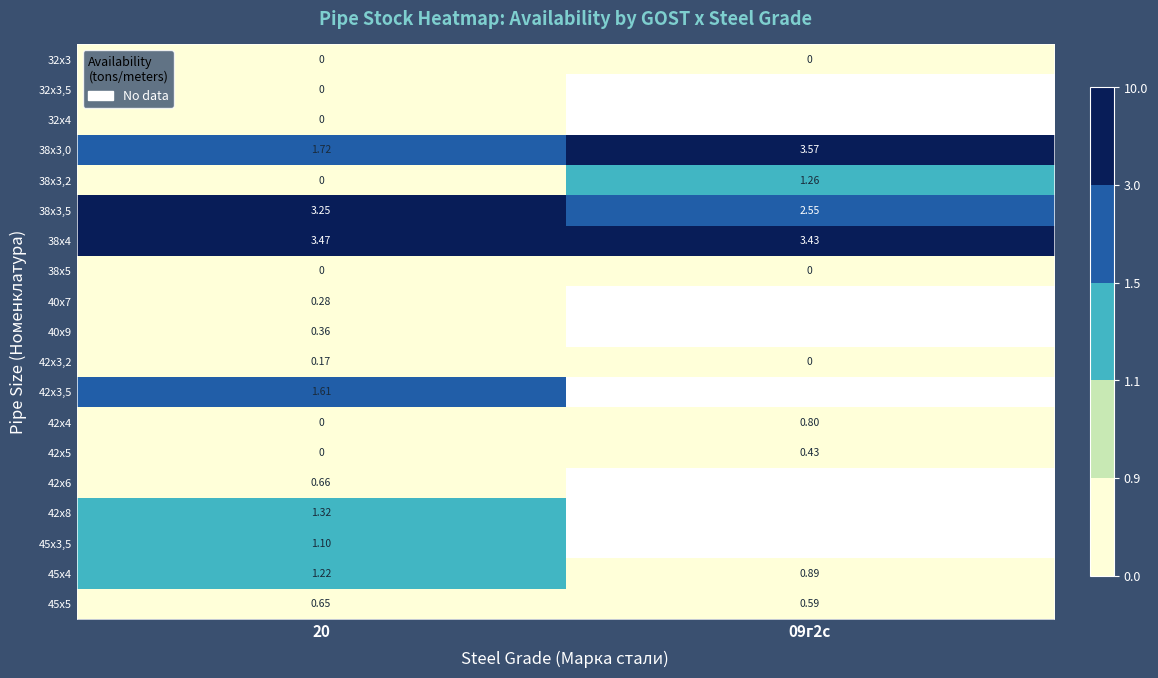

At which label does 38х3,2 reach its peak?

09г2с